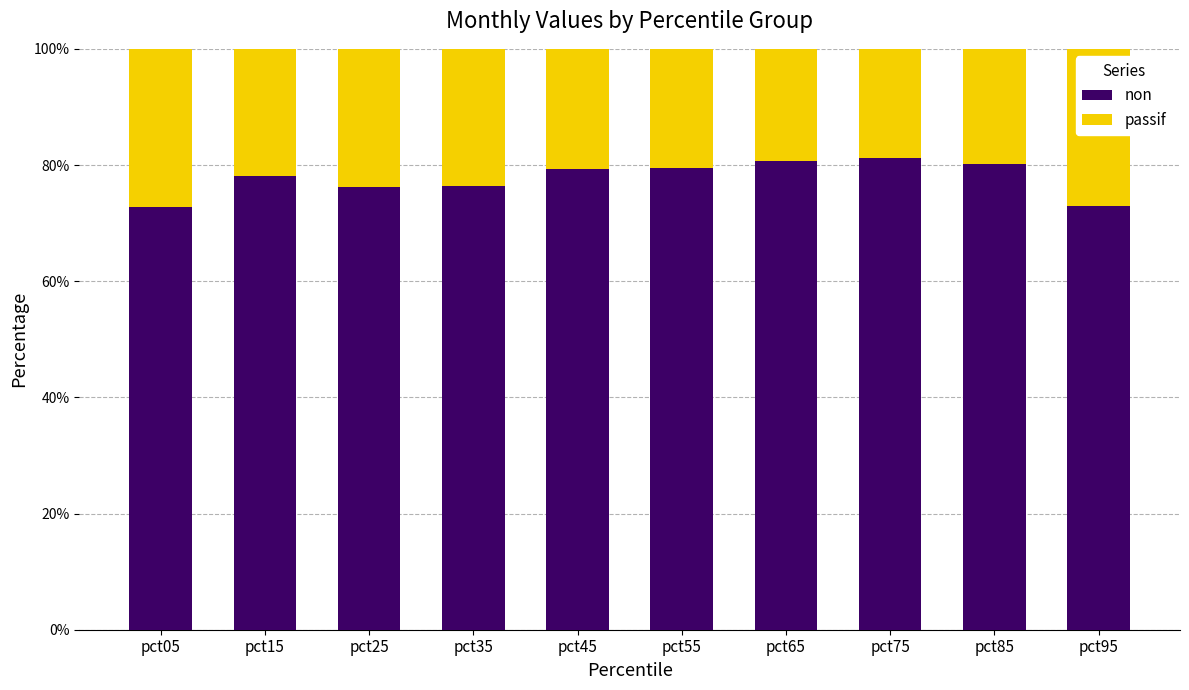

True or false: non has a value of 76.4 at pct35.

True